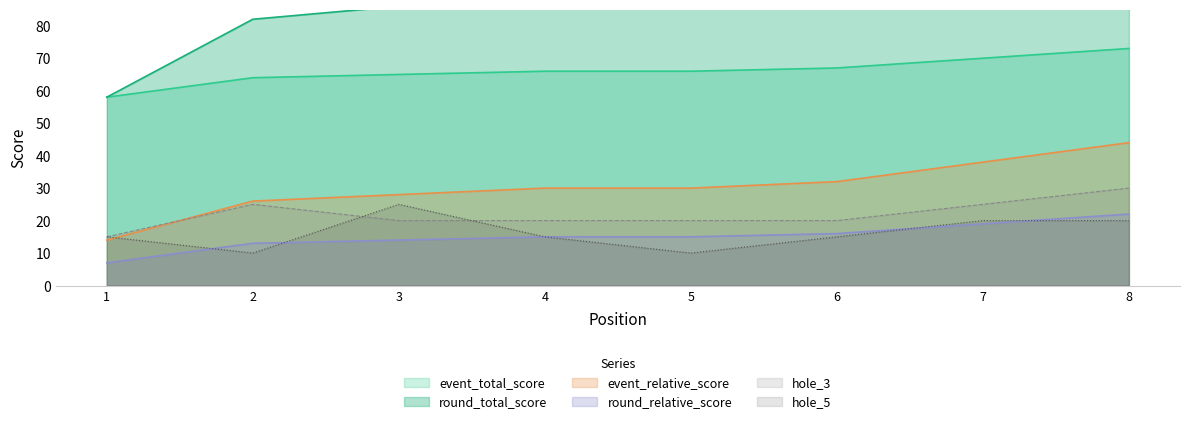

What is the difference between the second highest and minimum values in the round_relative_score series?

12